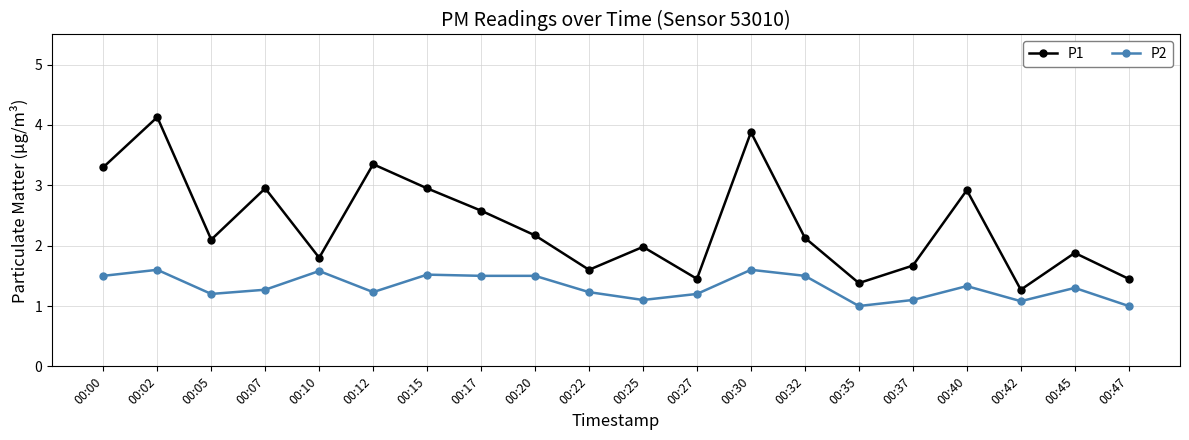

True or false: P2 and P1 intersect in this chart.

False